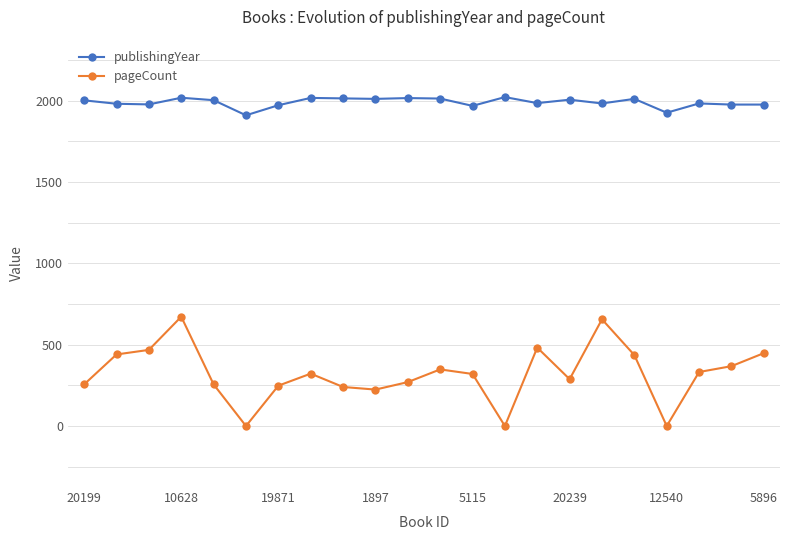

Rank the series by their maximum value, from lowest to highest.

pageCount, publishingYear